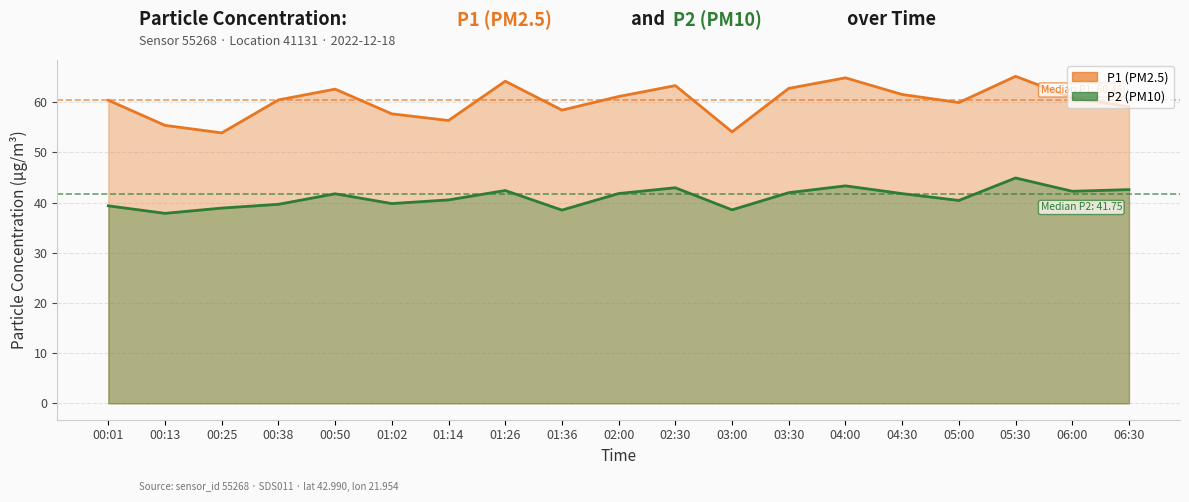

What is the value of the P1 point at the 9th from the left?

58.4